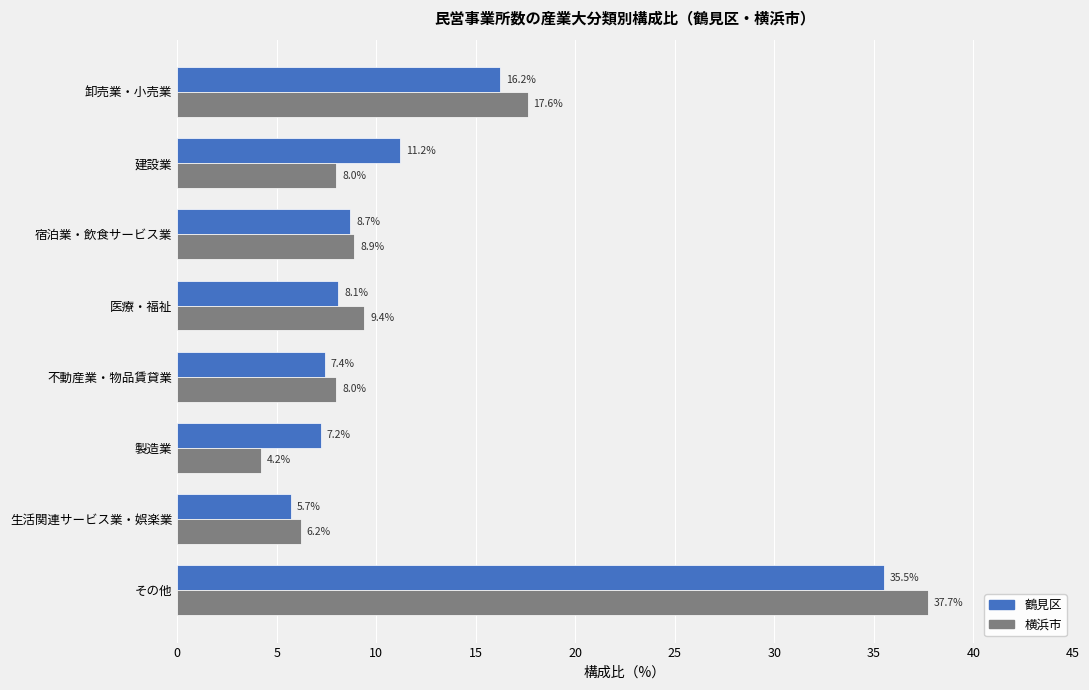

What is the difference between the maximum and minimum values in the 横浜市 series?

33.5